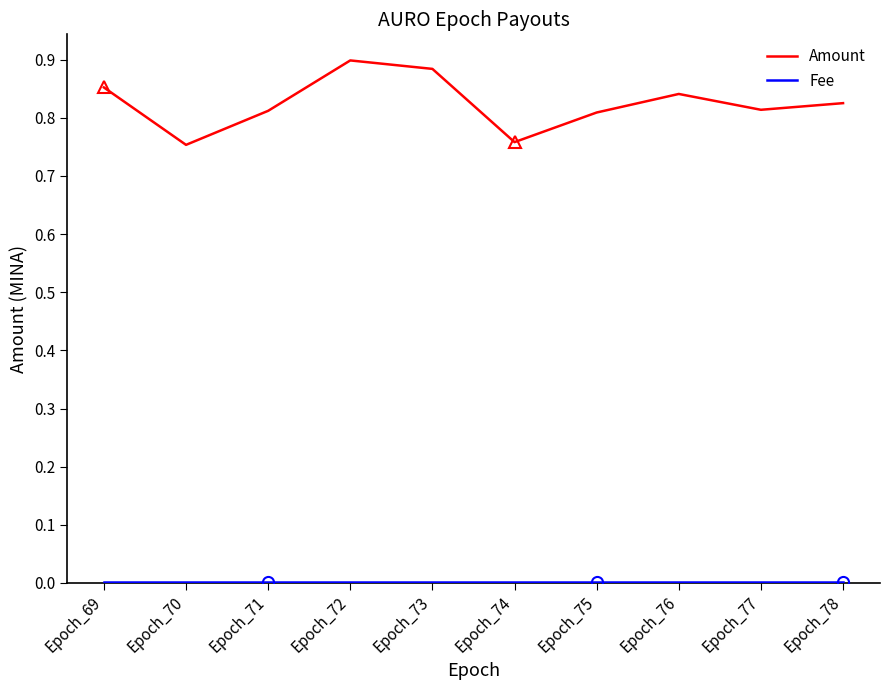

True or false: Amount has more than 1 interior local peaks.

True